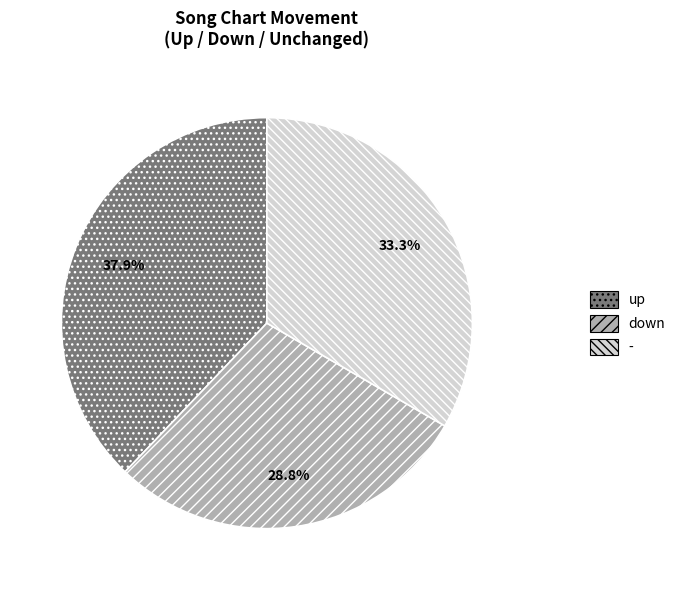

How many segments does this pie chart have?

3